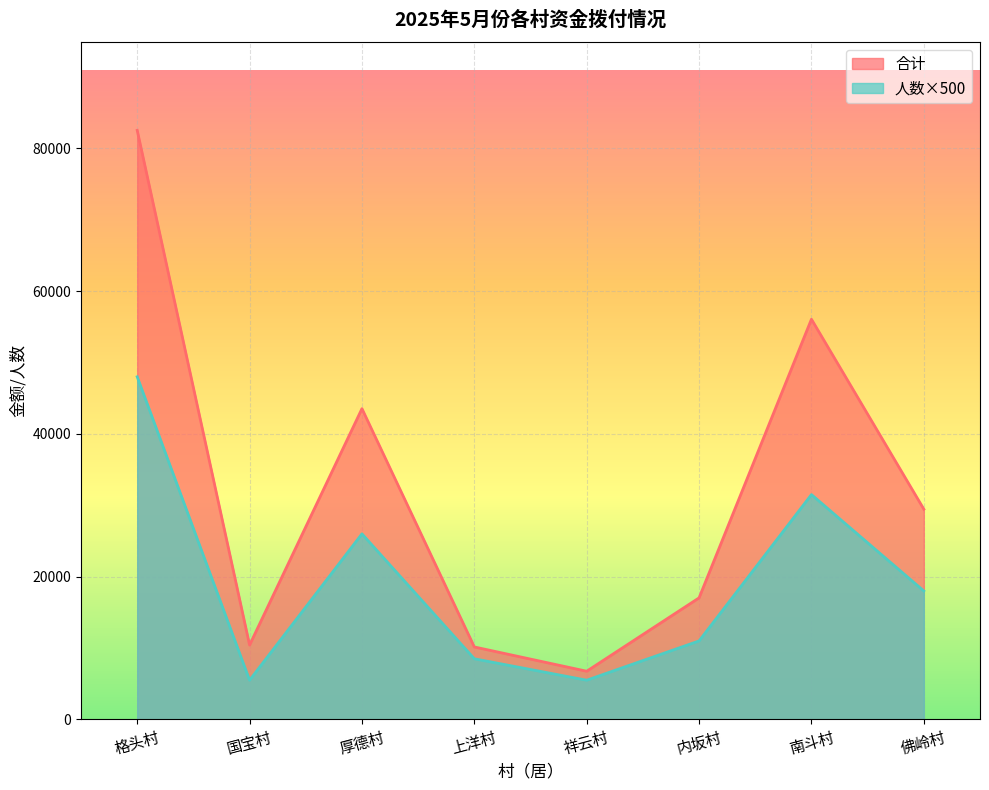

True or false: 合计 and 人数 intersect in this chart.

False